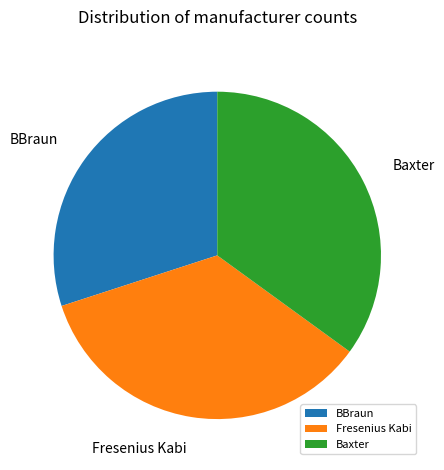

Is there a majority slice in this chart?

No